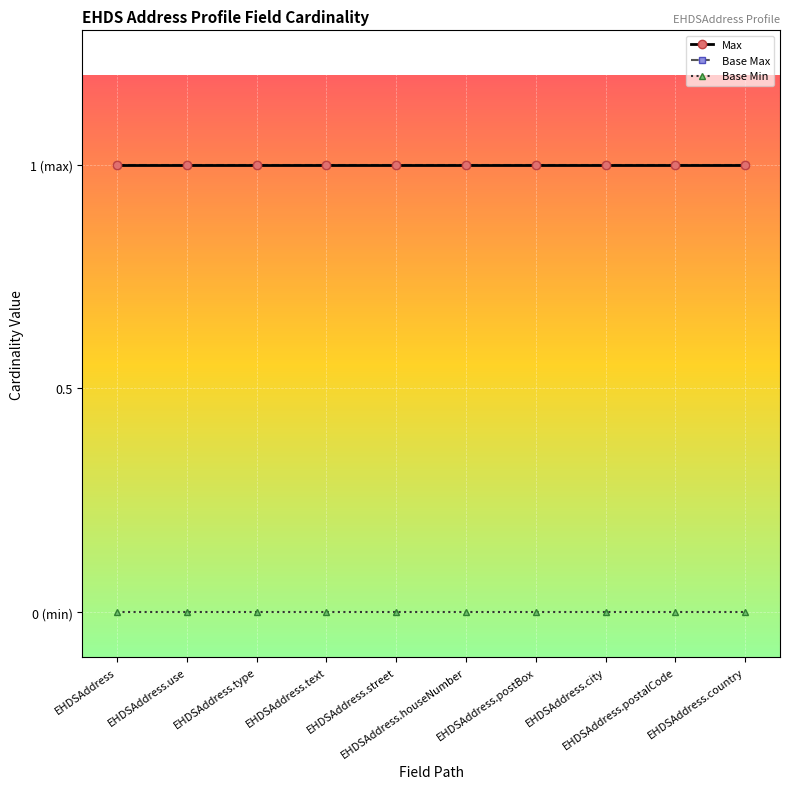

True or false: Max and Base Min cross at least once.

False